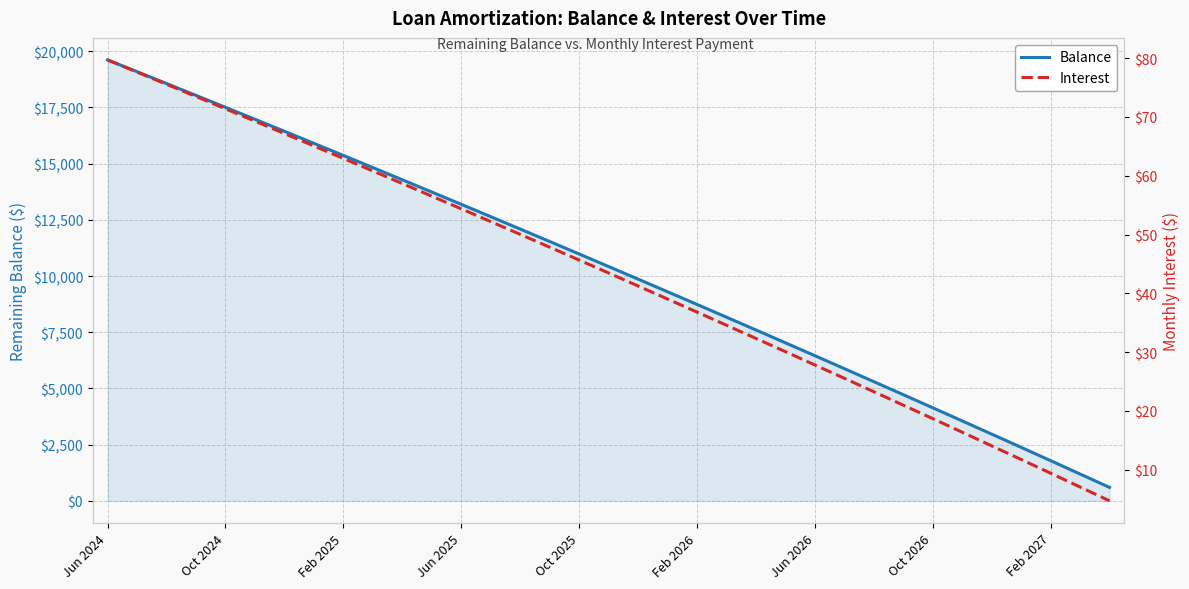

True or false: Balance has more than 2 interior local peaks.

False